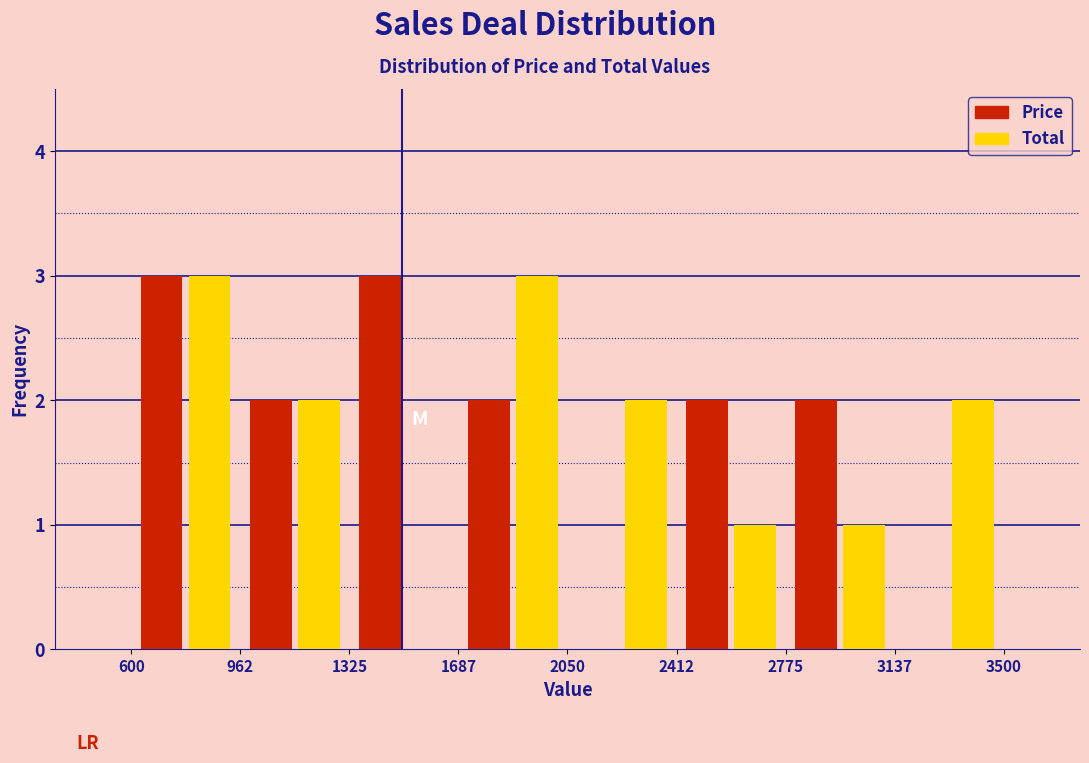

What is the height of the Price bar covering 600 to 962 on the x-axis? The values are not printed on the chart, so give them approximately, as read against the axis.

3